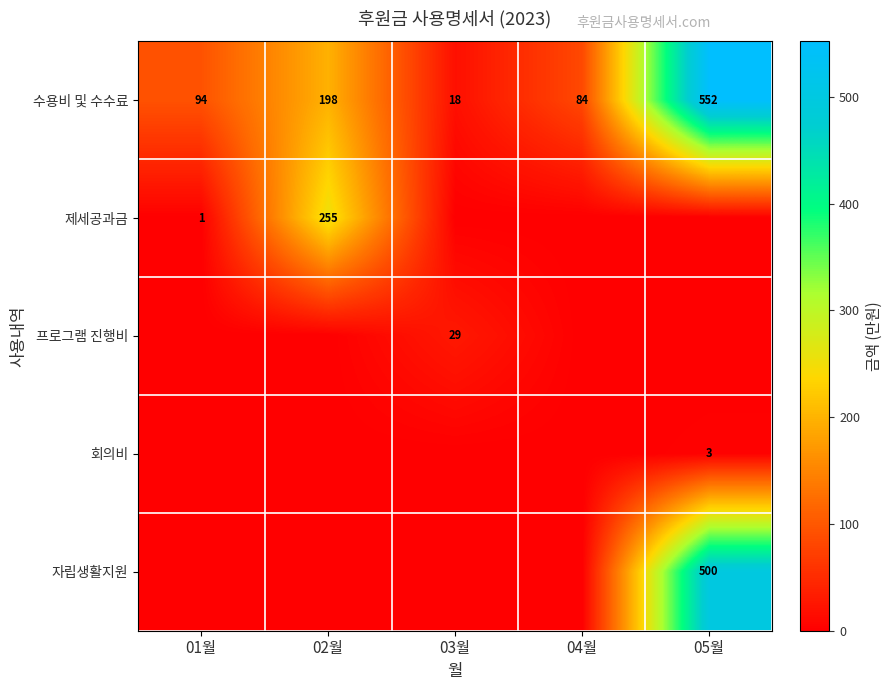

At which label does 수용비 및 수수료 reach its peak?

05월